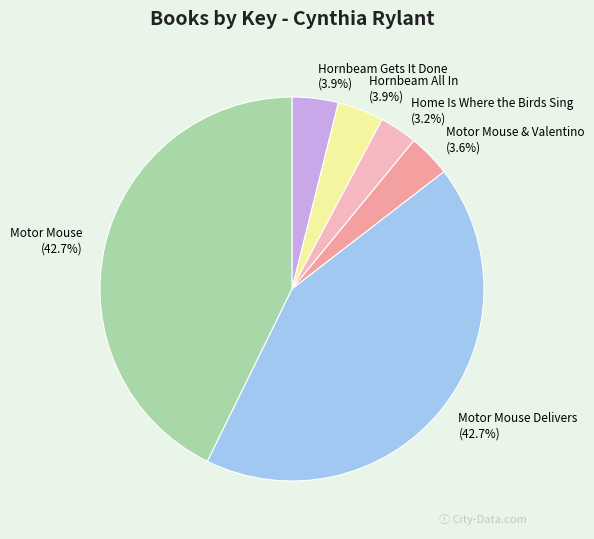

What portion of the pie excludes Motor Mouse & Valentino?

96.4%